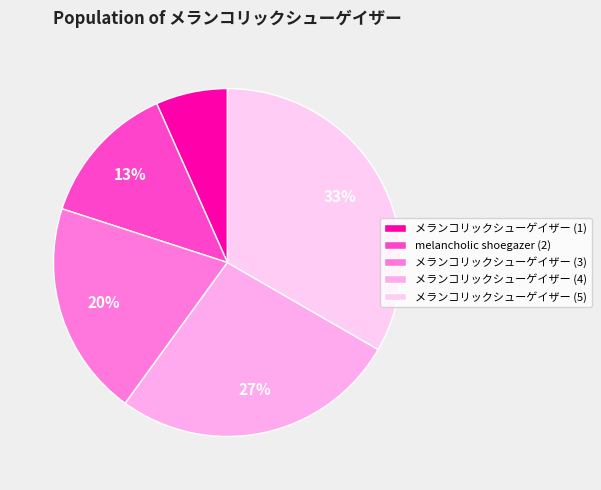

To the nearest percent, what percentage of the pie is melancholic shoegazer (2)?

13%